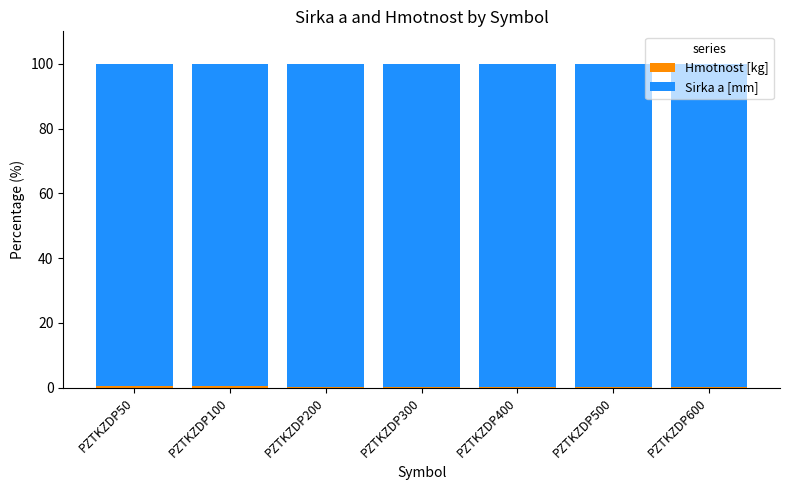

Which series has the largest total across all categories?

Sirka a [mm]